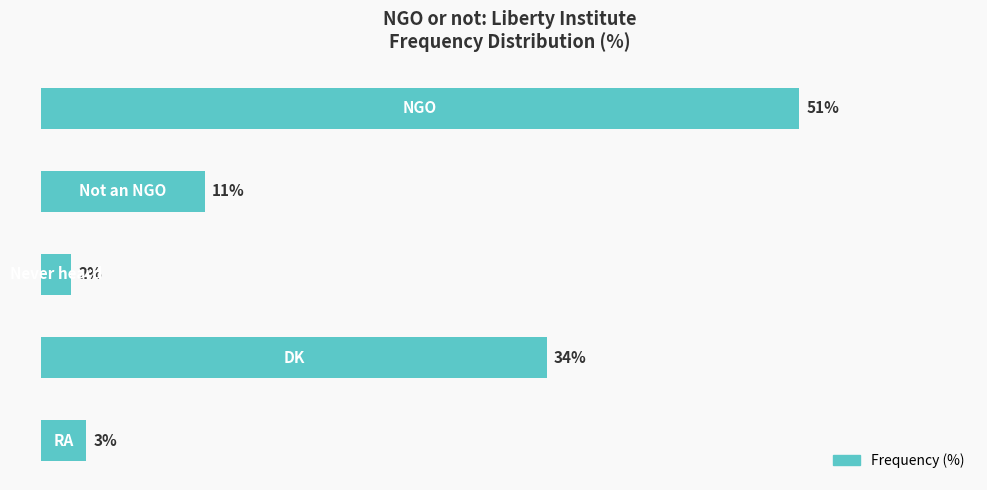

Are the bars horizontal?

Yes